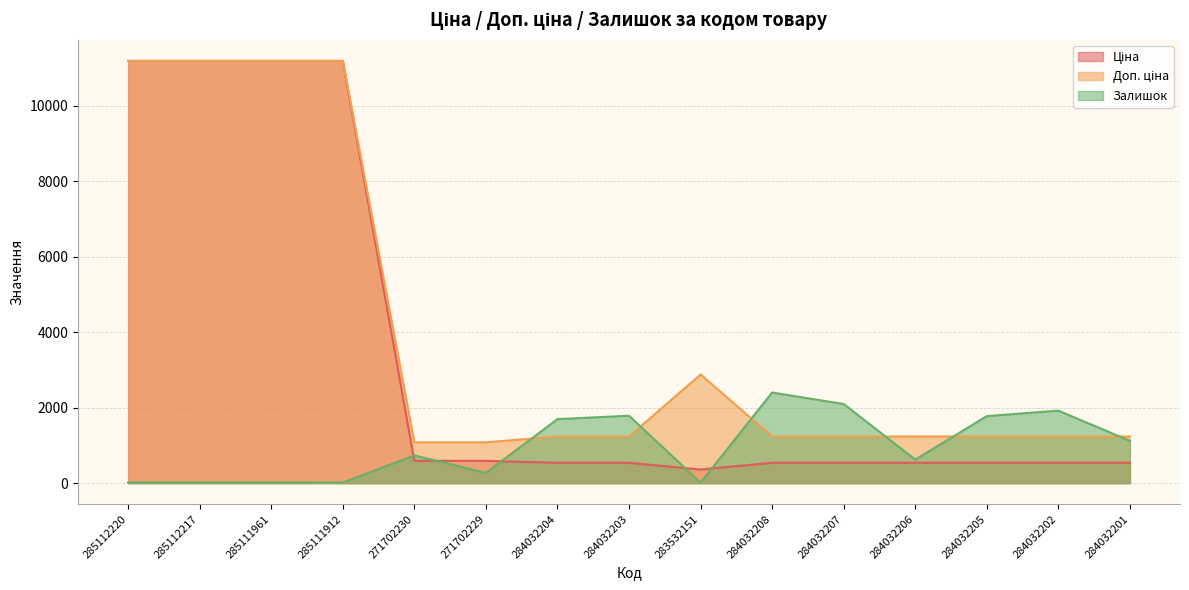

At which category is the sum across all series the highest?

285112220